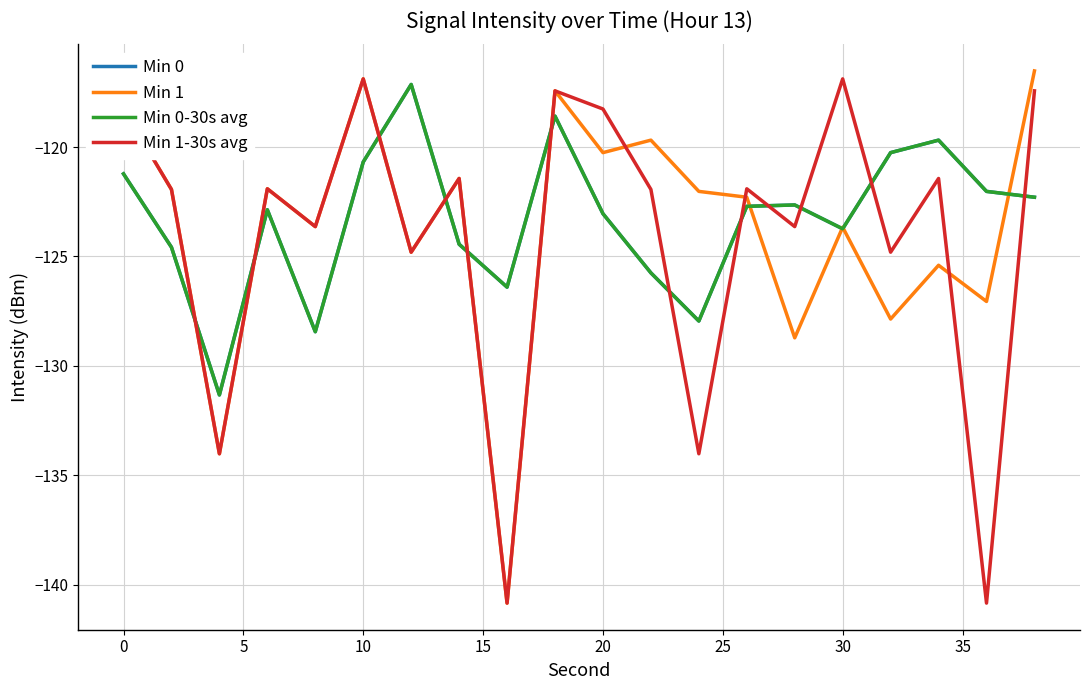

Where is Min 1-30s avg nearest to the value -128?

25